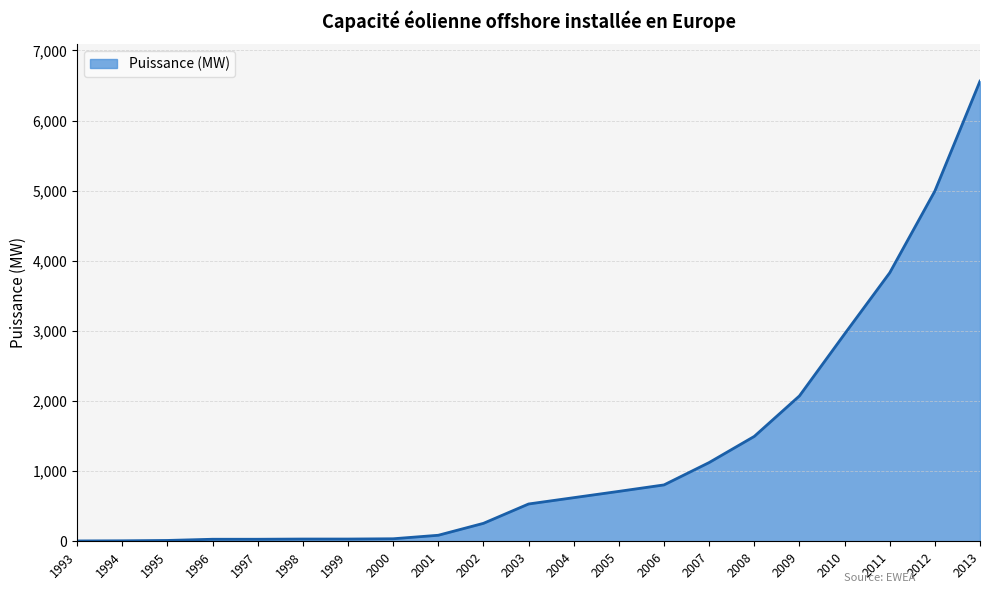

What is the sum of the values at 2012 and 2006?

5799